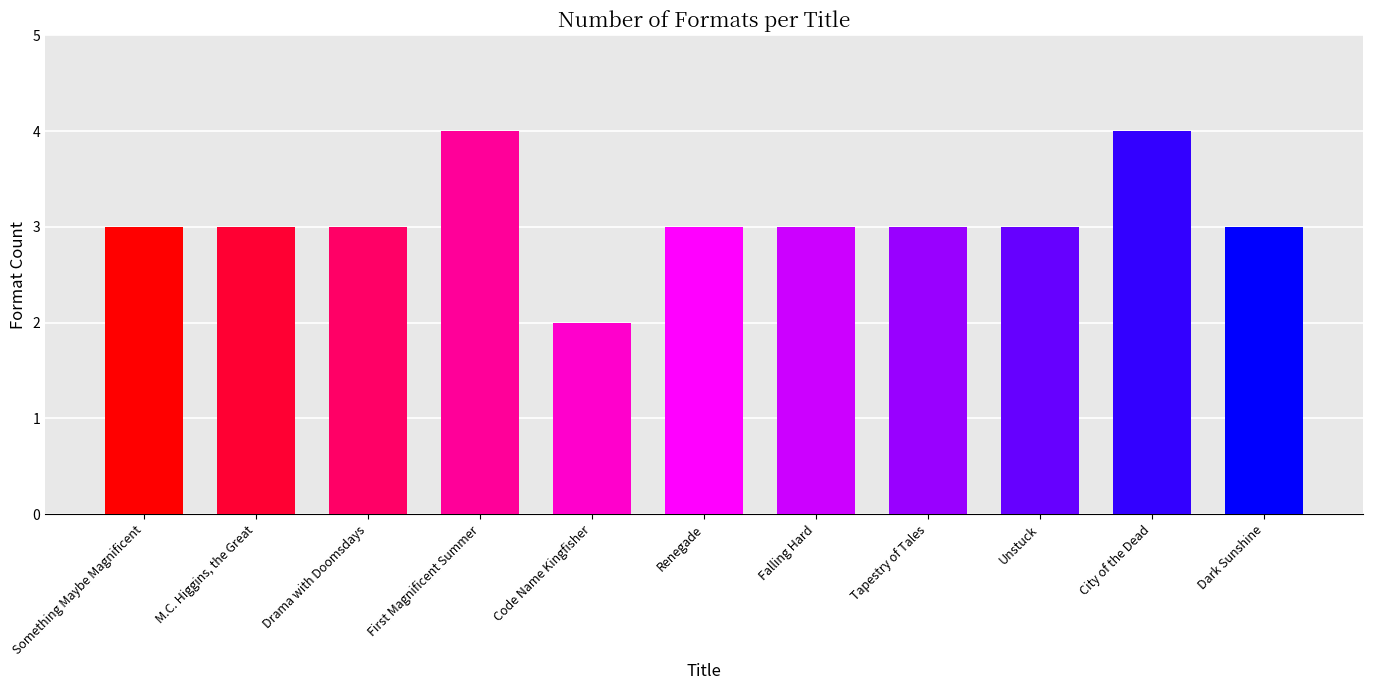

Reading right to left, extract all data points from this chart.

Dark Sunshine=3	City of the Dead=4	Unstuck=3	Tapestry of Tales=3	Falling Hard=3	Renegade=3	Code Name Kingfisher=2	First Magnificent Summer=4	Drama with Doomsdays=3	M.C. Higgins, the Great=3	Something Maybe Magnificent=3